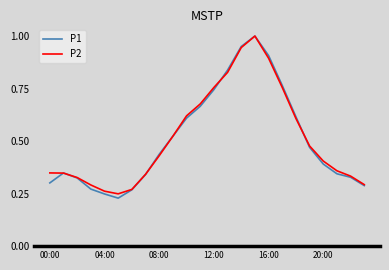

Which series has the largest range (max minus min)?

P1